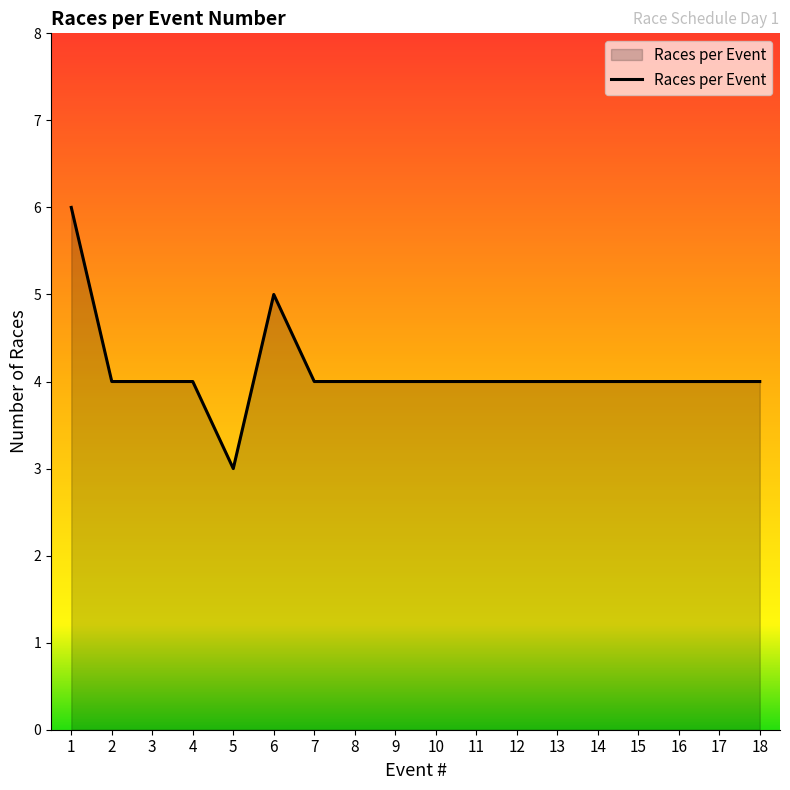

The value at 17 is 4. True or false?

True